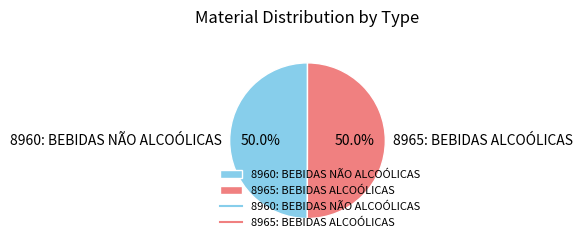

What is the total percentage of 8960: BEBIDAS NÃO ALCOÓLICAS and 8965: BEBIDAS ALCOÓLICAS?

100.0%